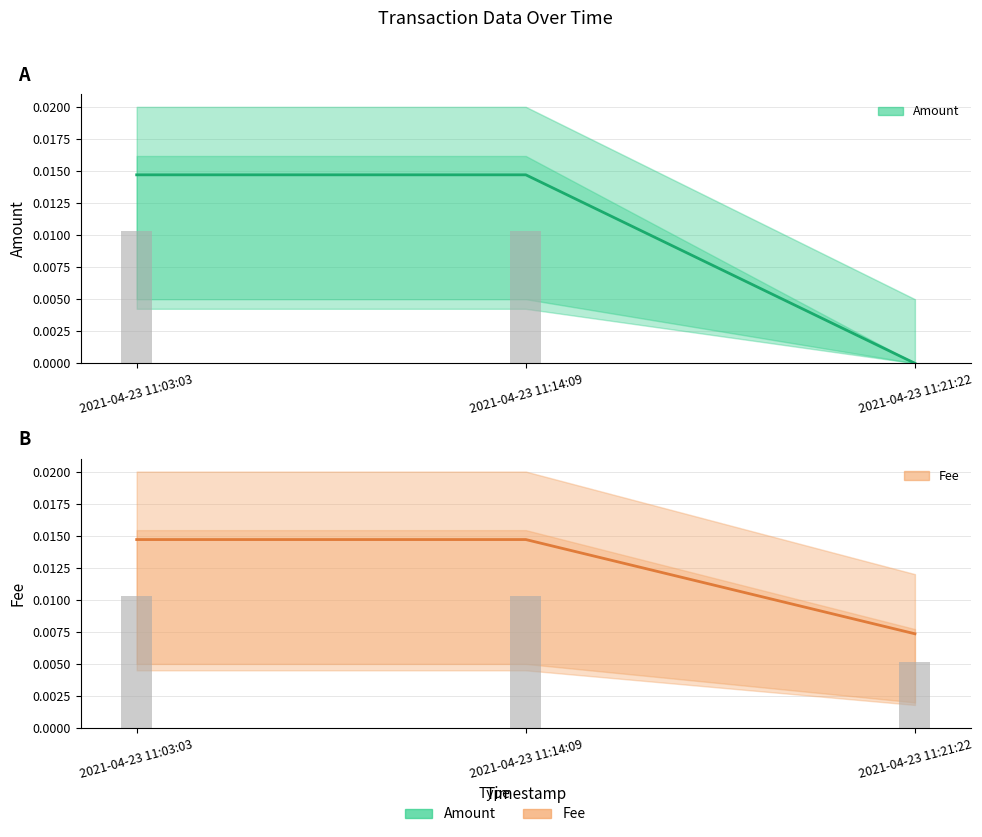

At how many categories does at least one series exceed 0?

3